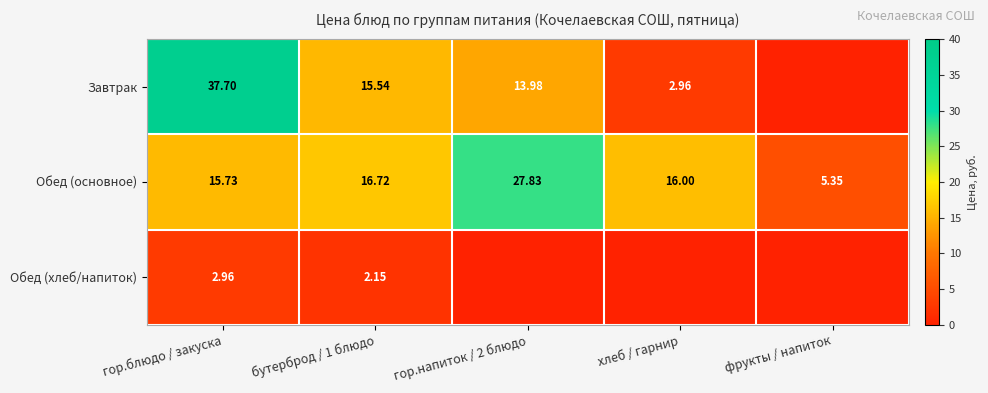

At бутерброд / 1 блюдо, list the series in order from largest to smallest.

Обед (основное), Завтрак, Обед (хлеб/напиток)